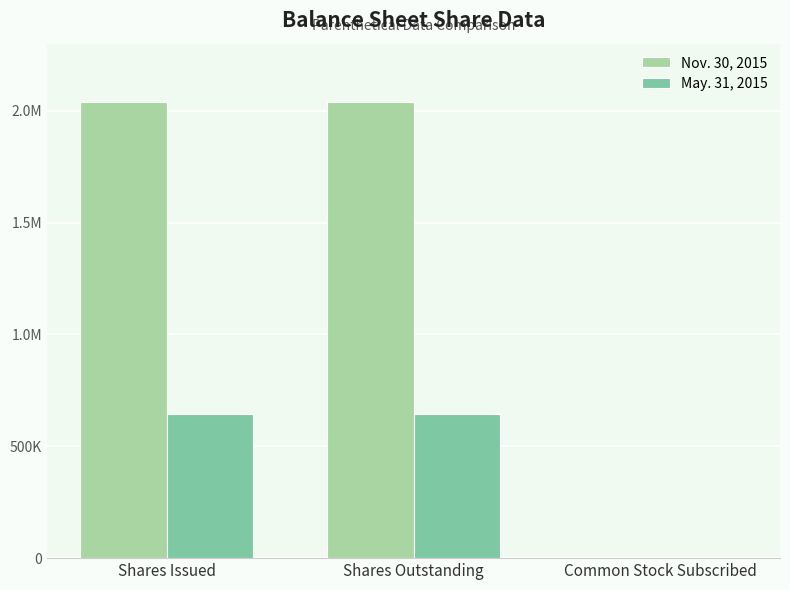

Rank the series at Shares Issued from lowest to highest value.

May. 31, 2015, Nov. 30, 2015